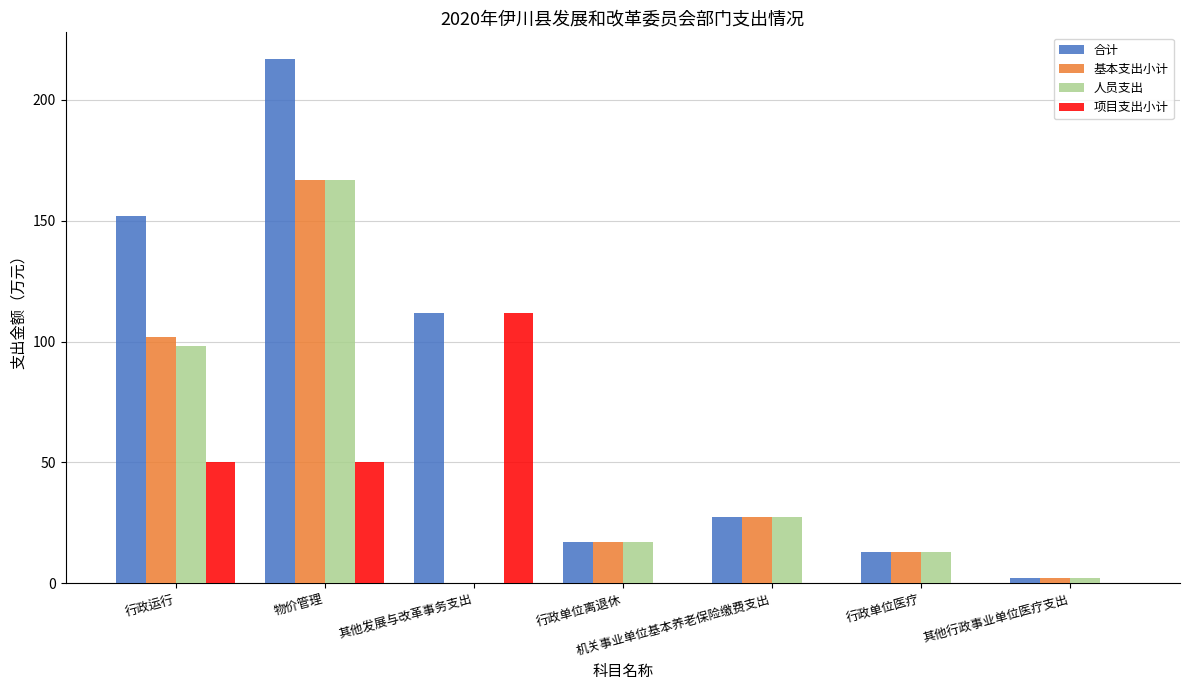

What is the greatest value displayed?

217.0